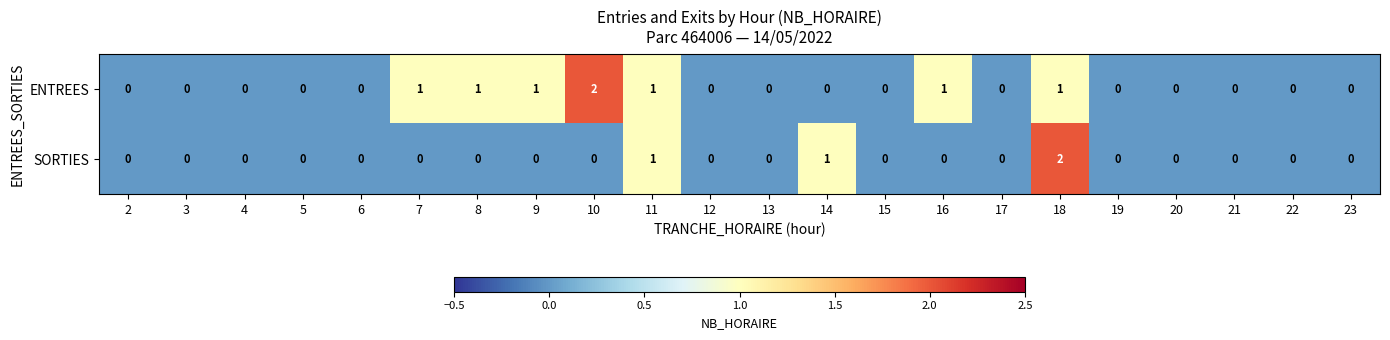

Which series changed the most between 10 and 16?

ENTREES